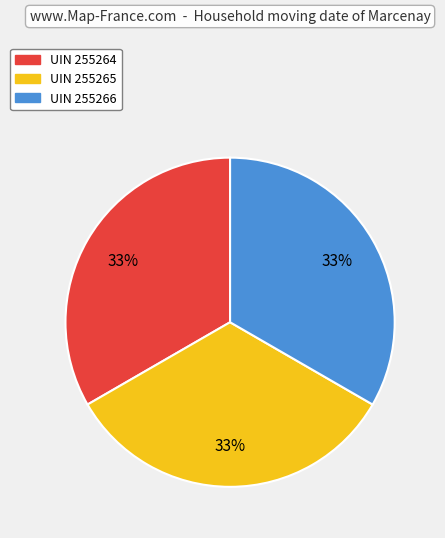

Is there a majority slice in this chart?

No